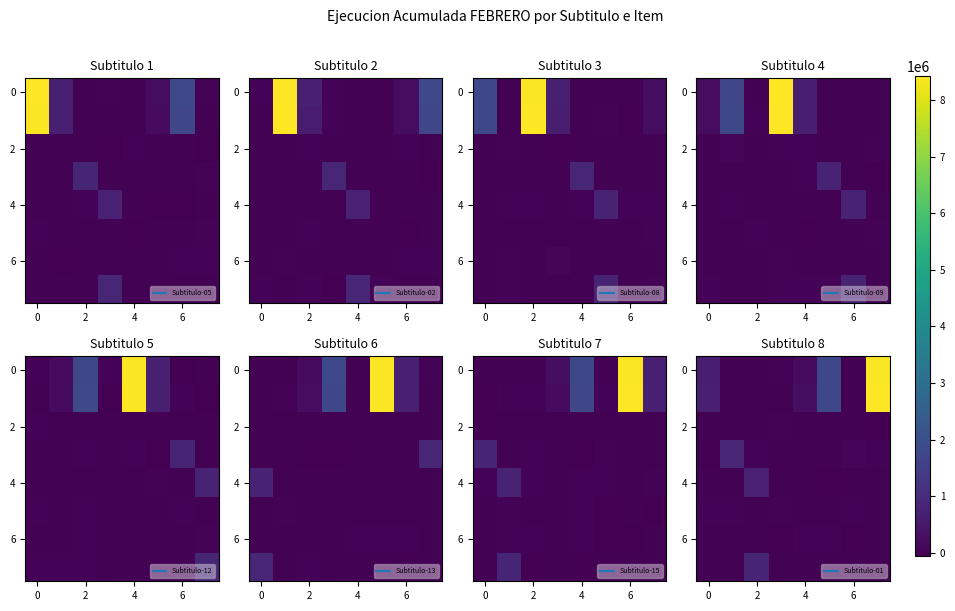

What is the spread (max minus min) of values at 6?

48087.3